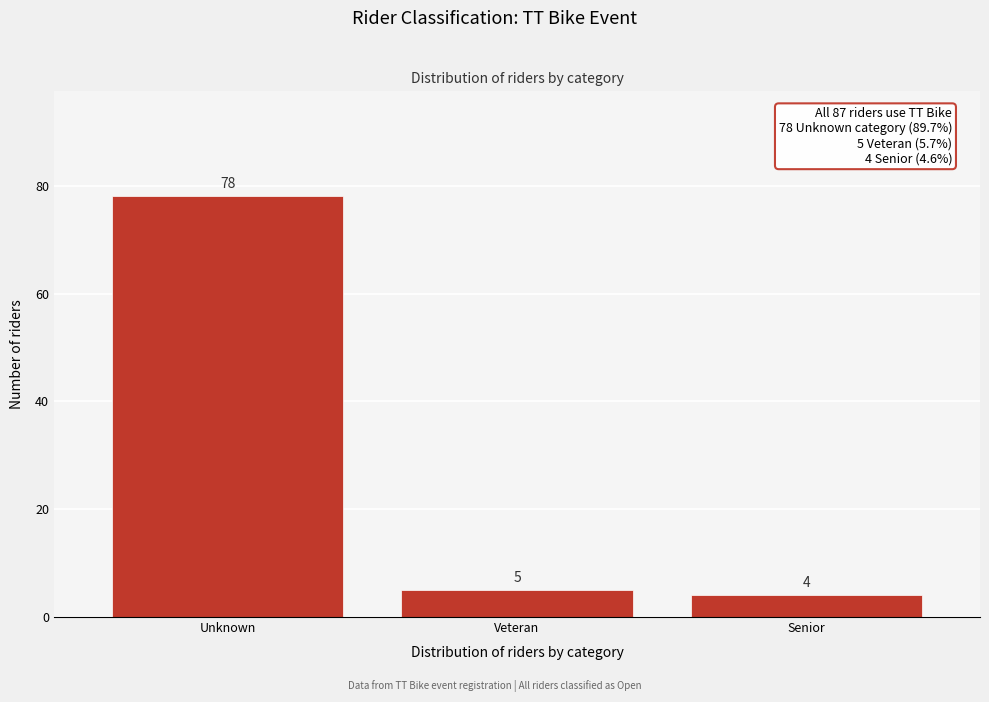

Reading left to right, extract all data points from this chart.

78	5	4